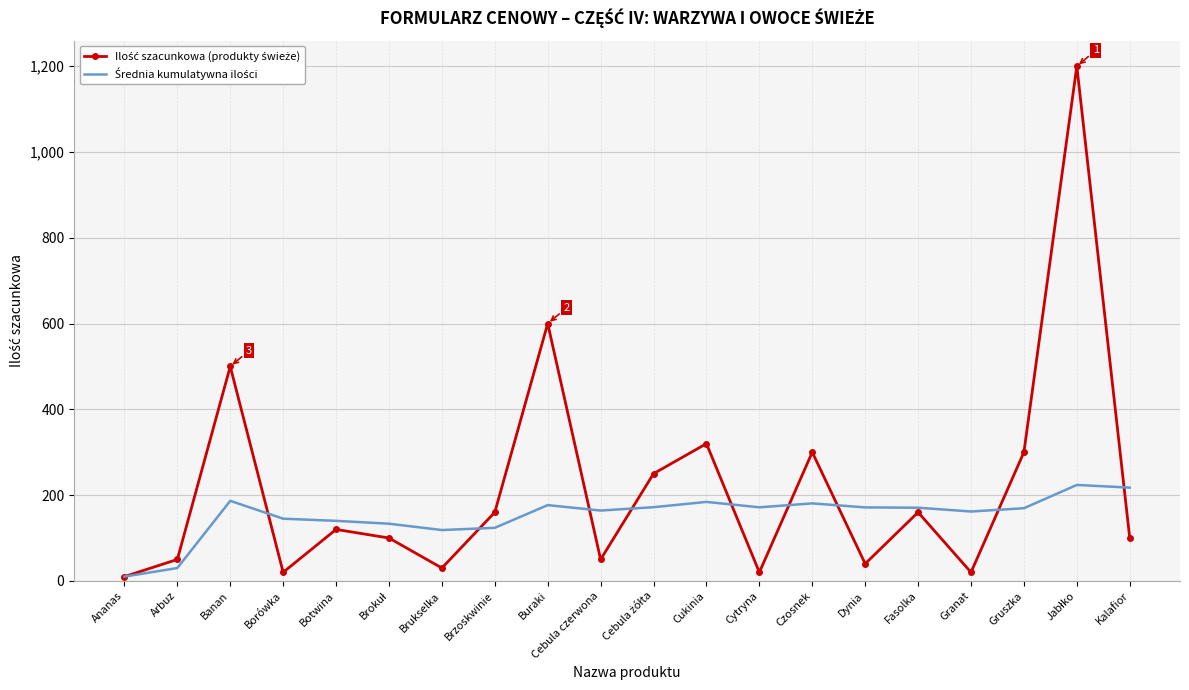

What is the maximum value shown in the chart?

1200.0